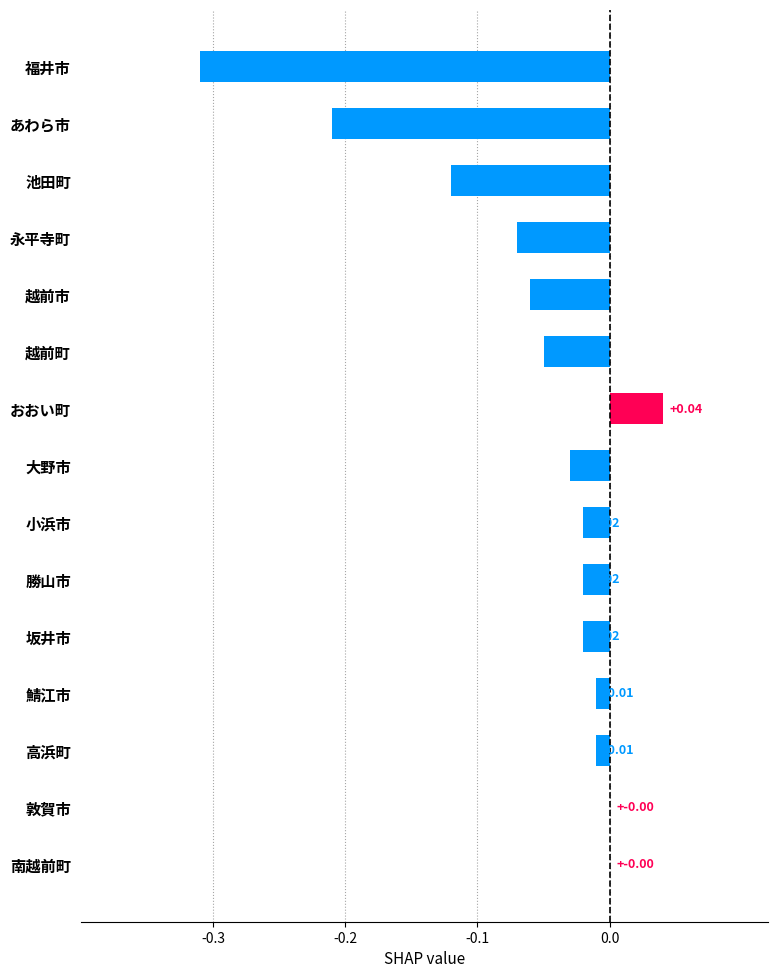

Between 坂井市 and 敦賀市, which is larger?

敦賀市